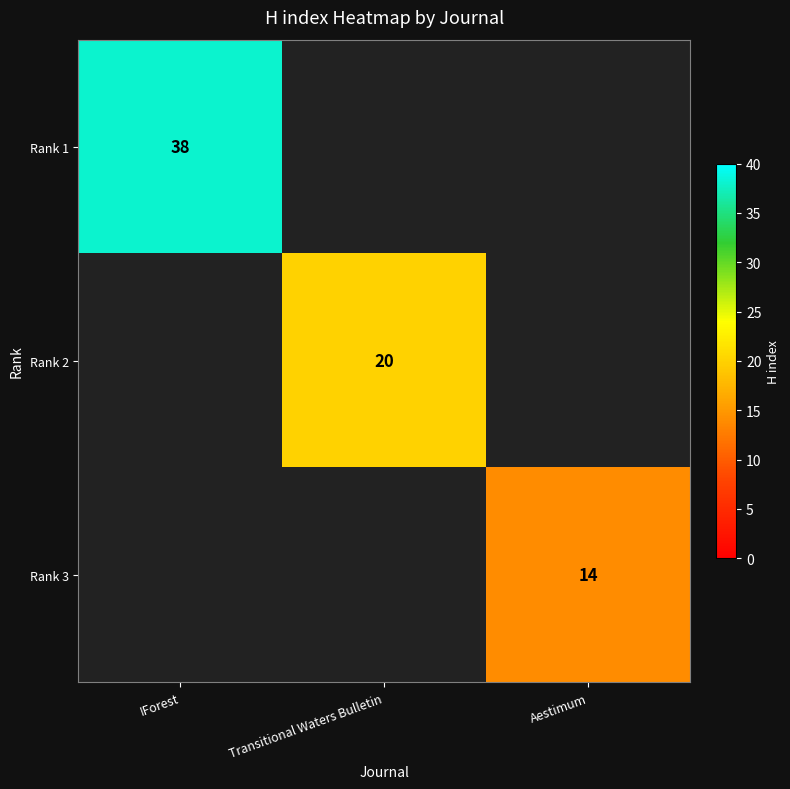

Is it true that Rank 2 equals 12 at Transitional Waters Bulletin?

False